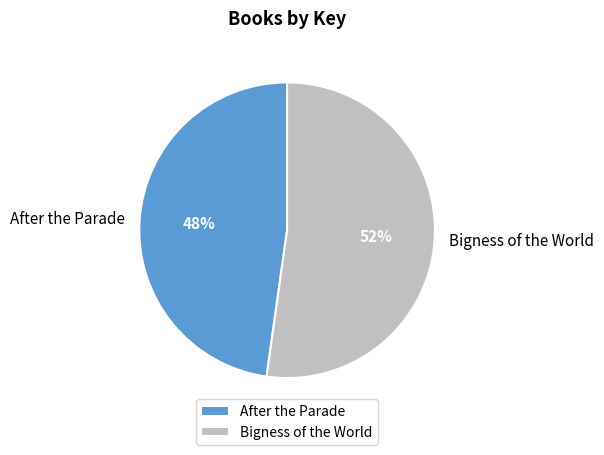

Count the number of slices in the pie.

2